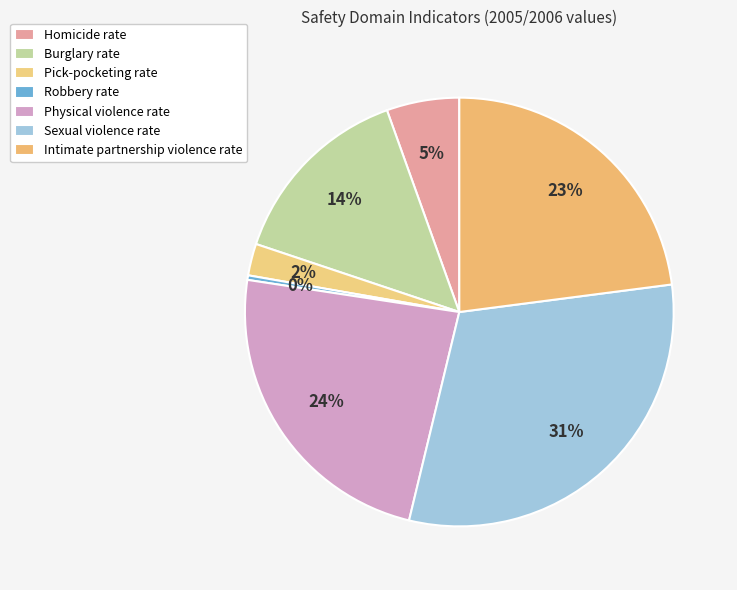

Do Sexual violence rate and Physical violence rate together represent more than half of the pie?

Yes